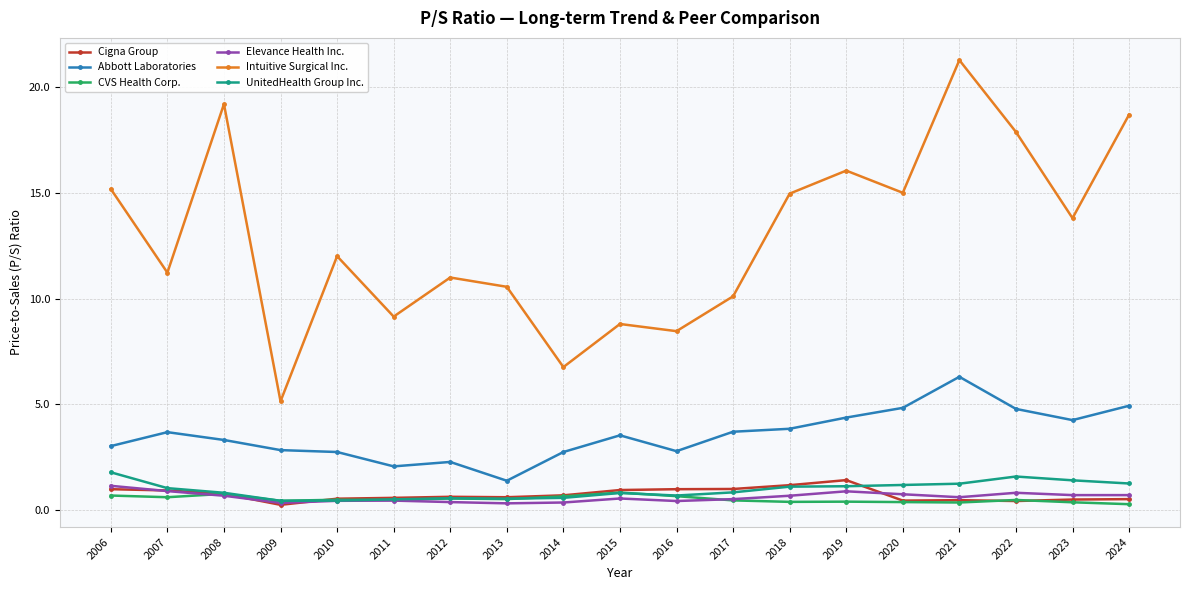

At which category does the chart reach its peak across all series?

2021